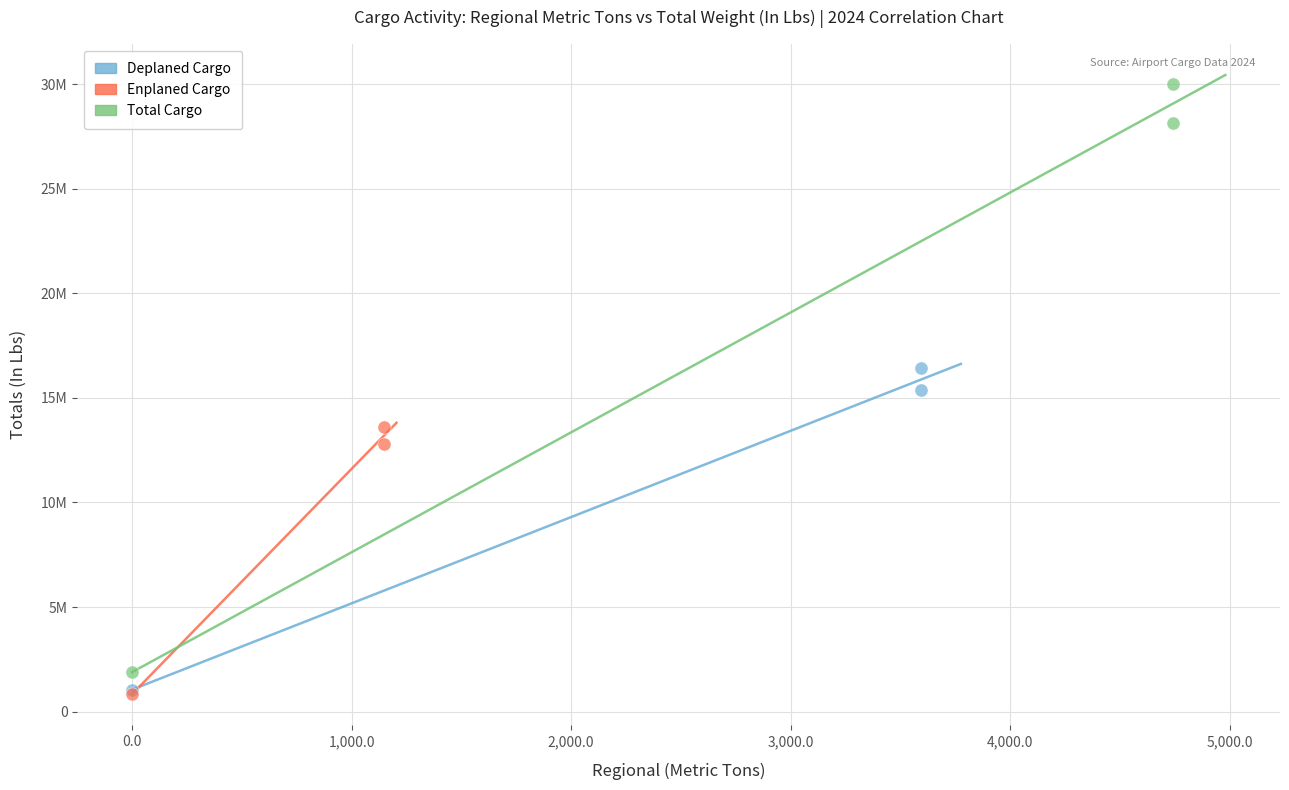

Which series contains the highest Y value?

Total Cargo